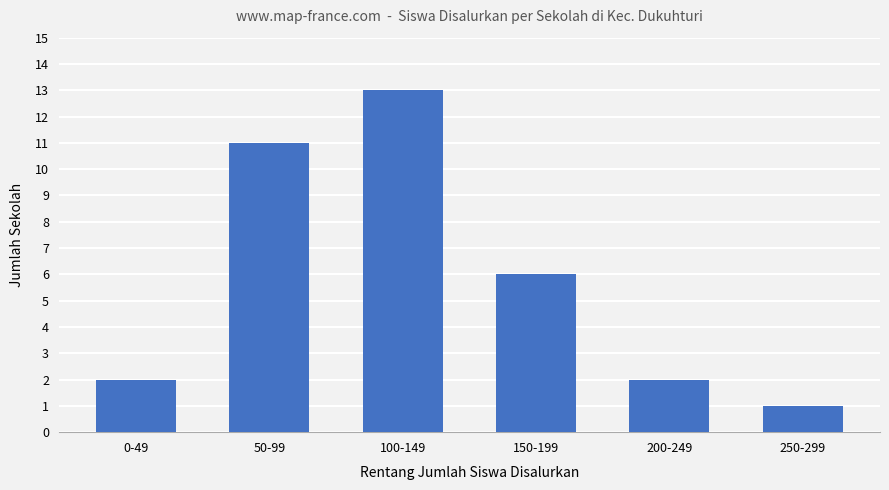

What is the ratio of the value at 200-249 to the value at 0-49?

1.0